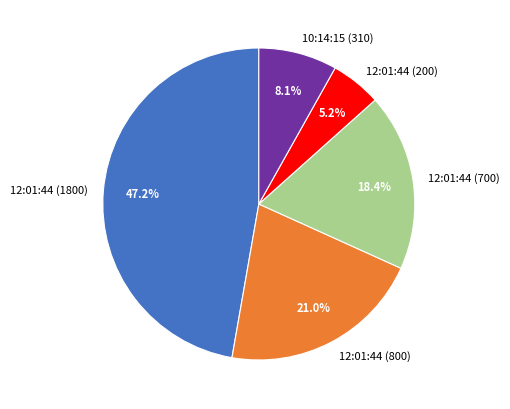

To the nearest percent, what is the difference between the largest and smallest slice percentages?

42%